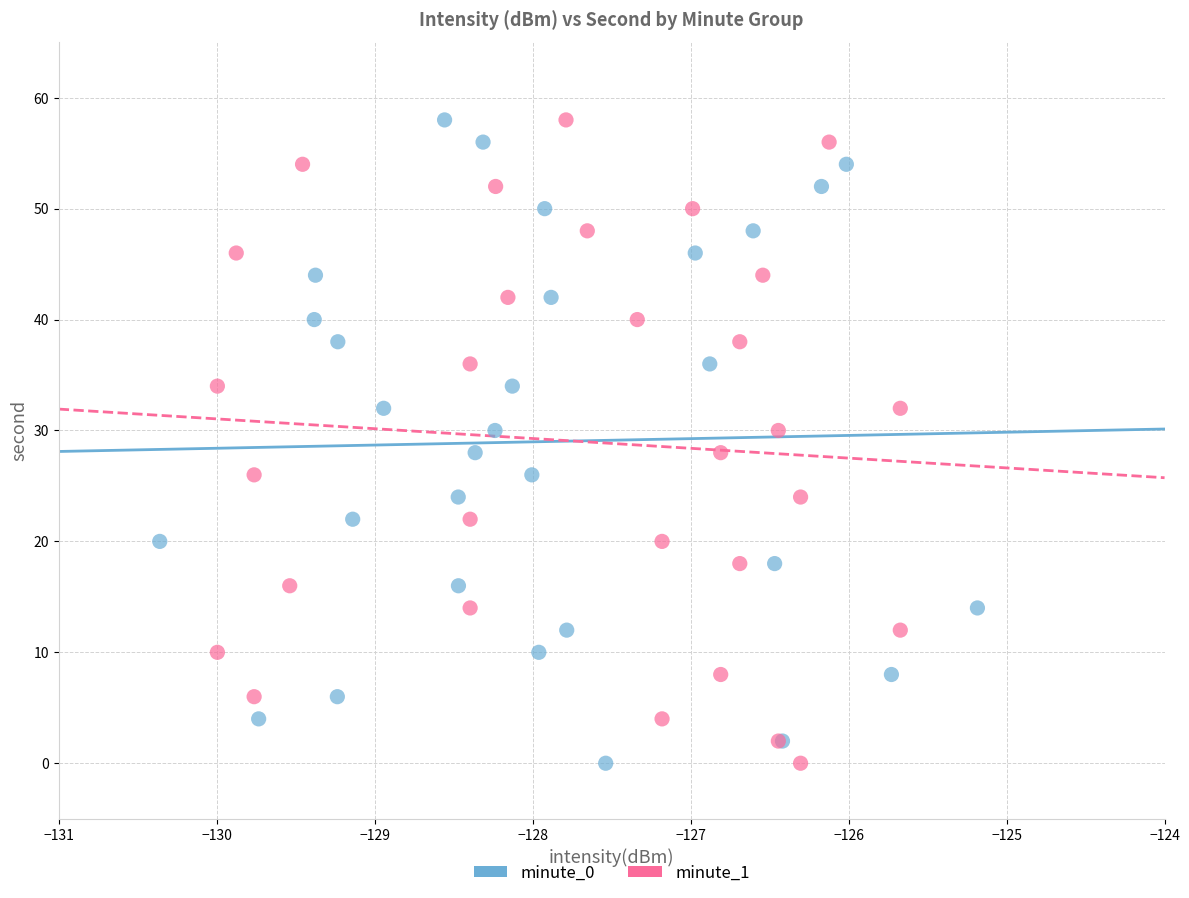

What are all the series names shown in the legend?

minute_0, minute_1